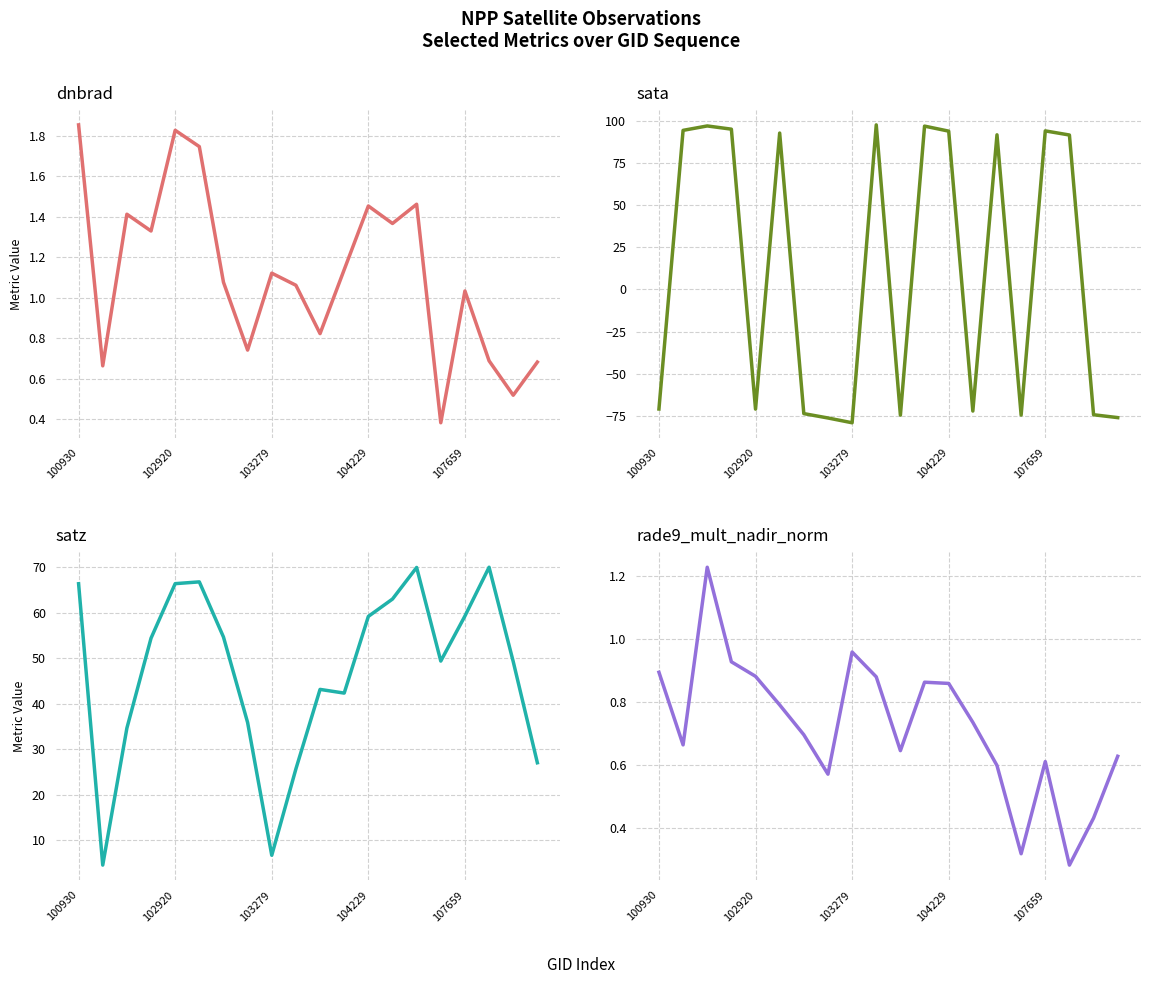

How many lines are shown in the chart?

4